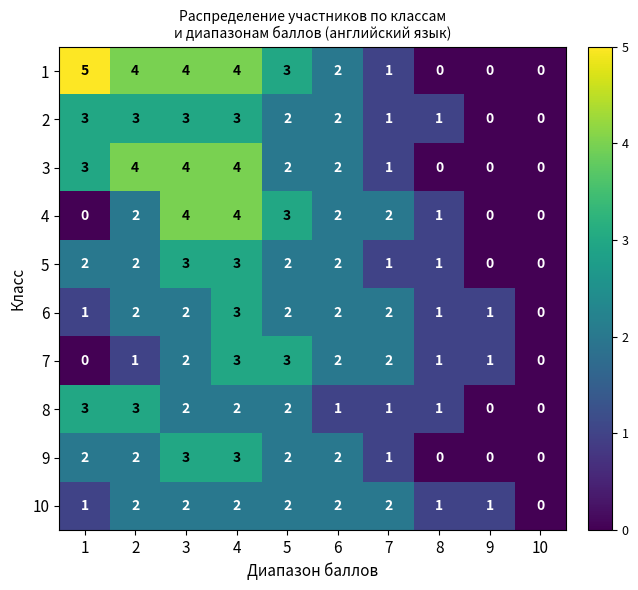

The value of 1 at 8 is 0. True or false?

True